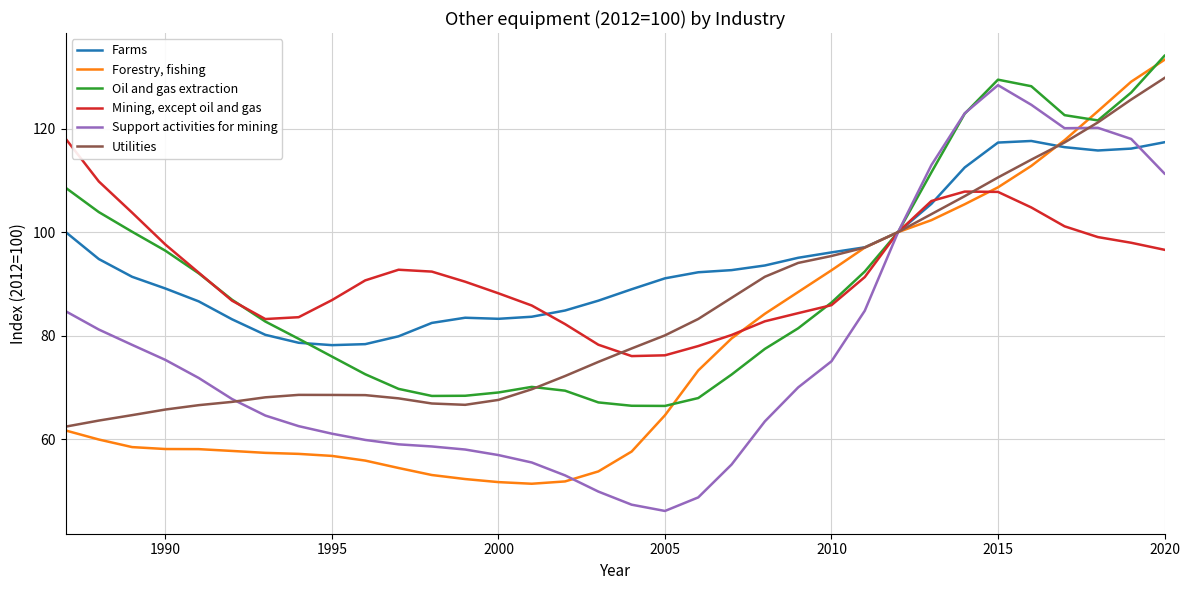

In Mining, except oil and gas, how many points are lower than both neighbors (excluding endpoints)?

2